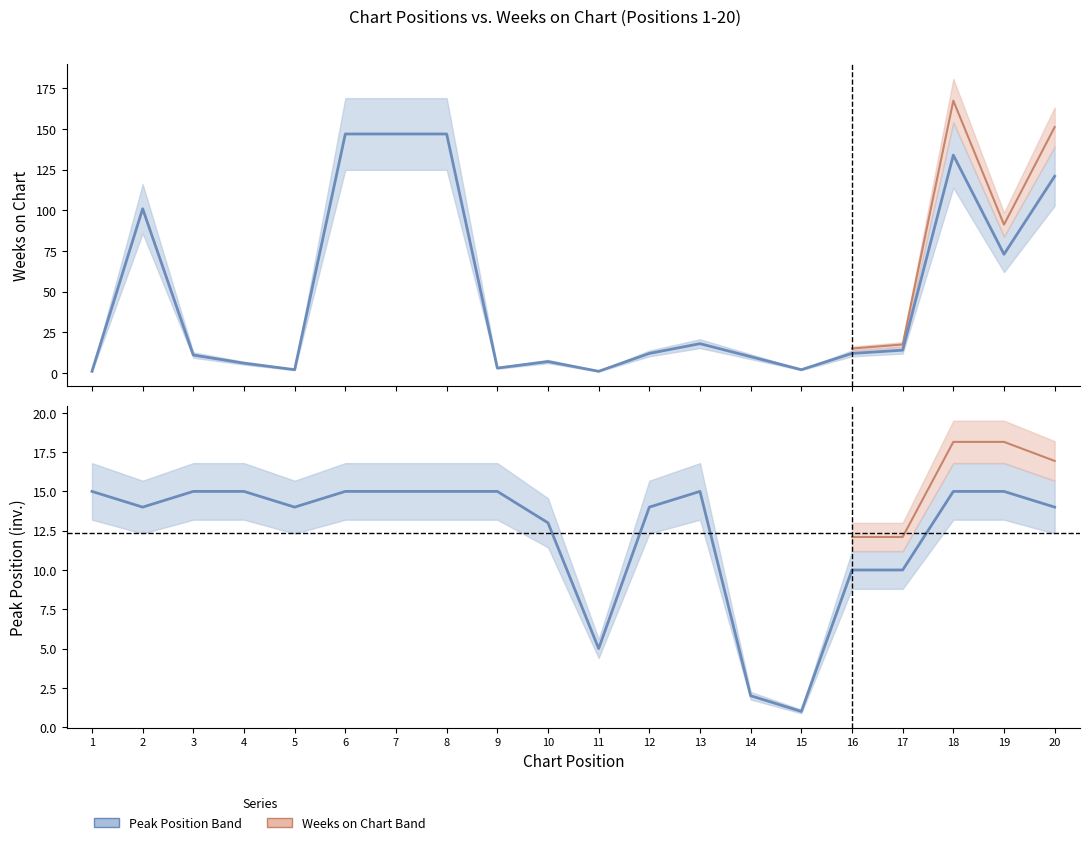

Rank the series by their average value, from highest to lowest.

Weeks on Chart, Peak Position